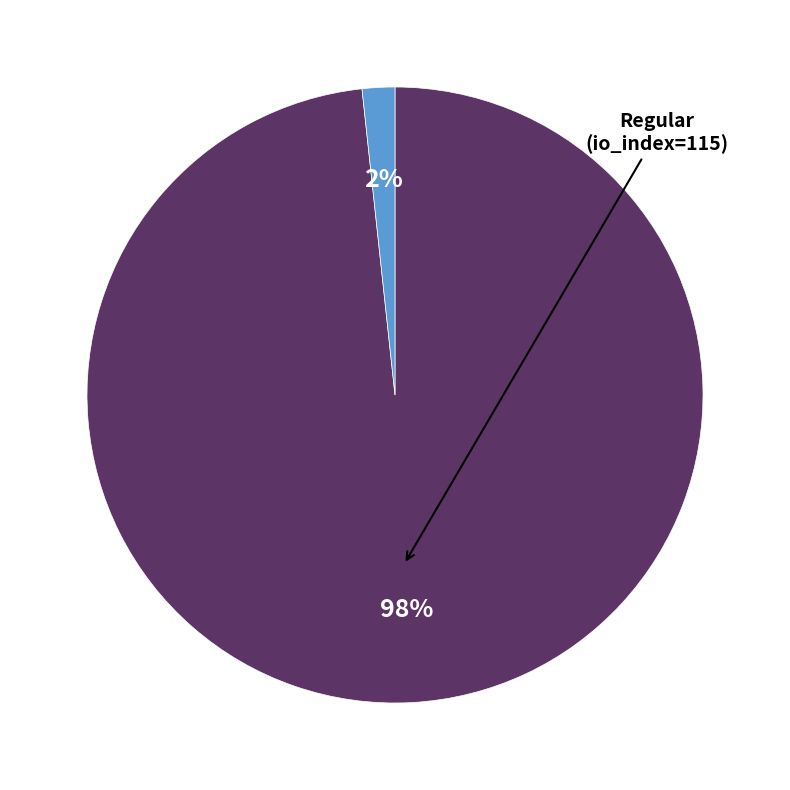

Is there a majority slice in this chart?

Yes